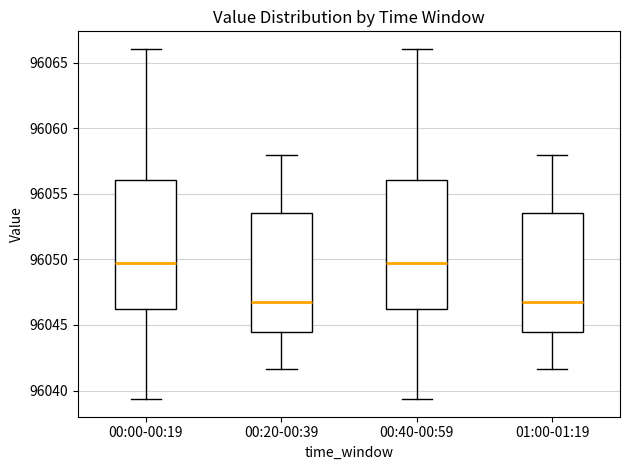

Reading left to right, transcribe this box plot: for each box, give where its median line is, the range the box spans, and where its two whiskers end, as read against the y-axis. The values are not printed on the chart, so give them approximately, as read against the axis.

00:00-00:19: median 96049.5, box 96046.0 to 96056.0, whiskers 96039.5 to 96066.0
00:20-00:39: median 96047.0, box 96044.5 to 96053.5, whiskers 96041.5 to 96058.0
00:40-00:59: median 96049.5, box 96046.0 to 96056.0, whiskers 96039.5 to 96066.0
01:00-01:19: median 96047.0, box 96044.5 to 96053.5, whiskers 96041.5 to 96058.0